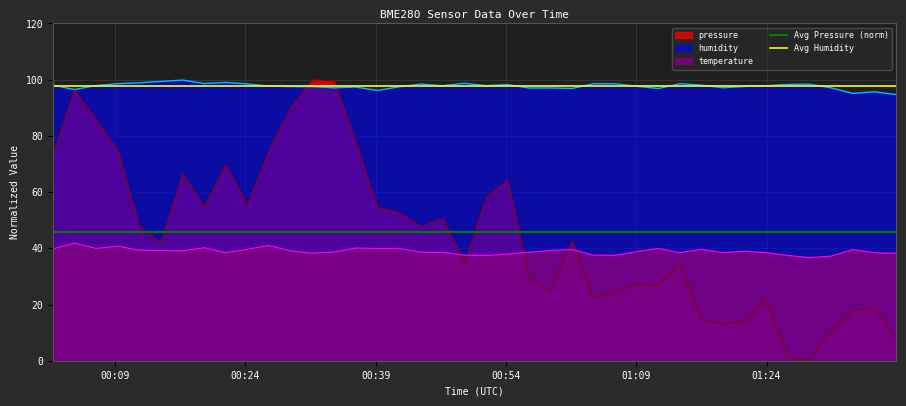

True or false: humidity and temperature cross at least once.

False